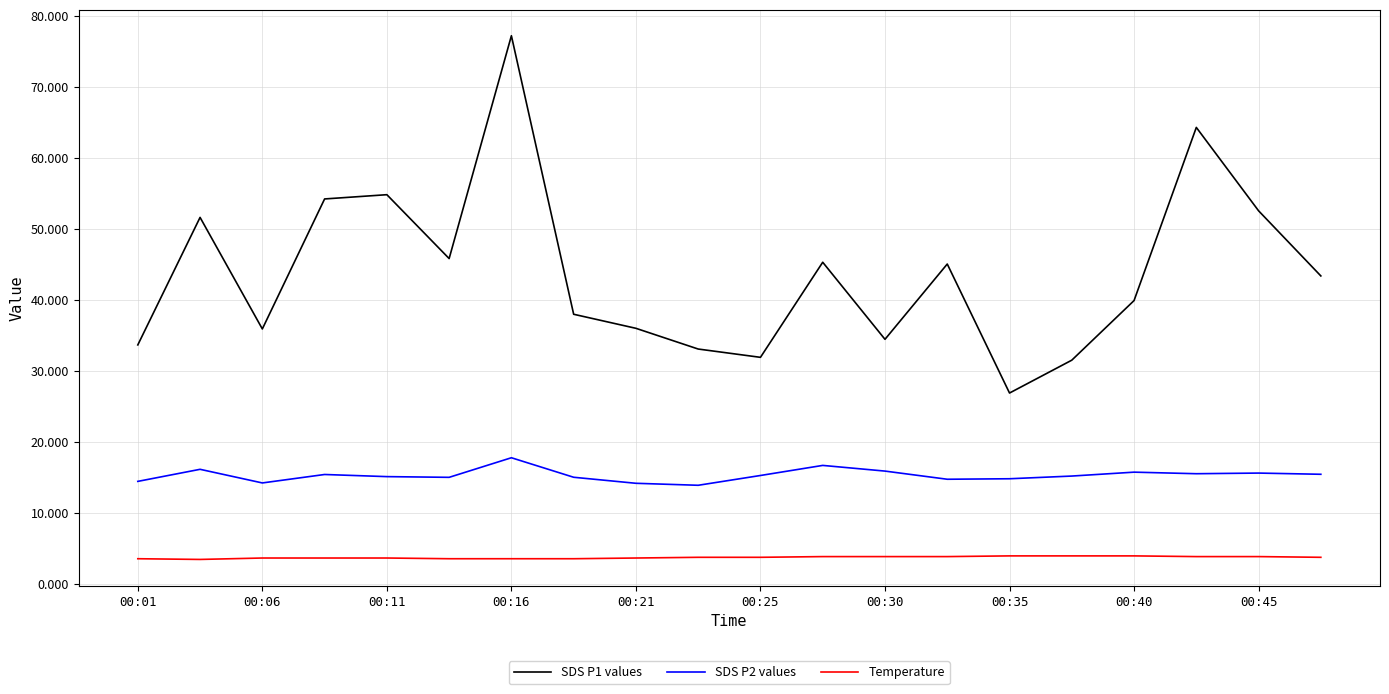

In SDS P1 values, how many points are higher than both neighbors (excluding endpoints)?

6